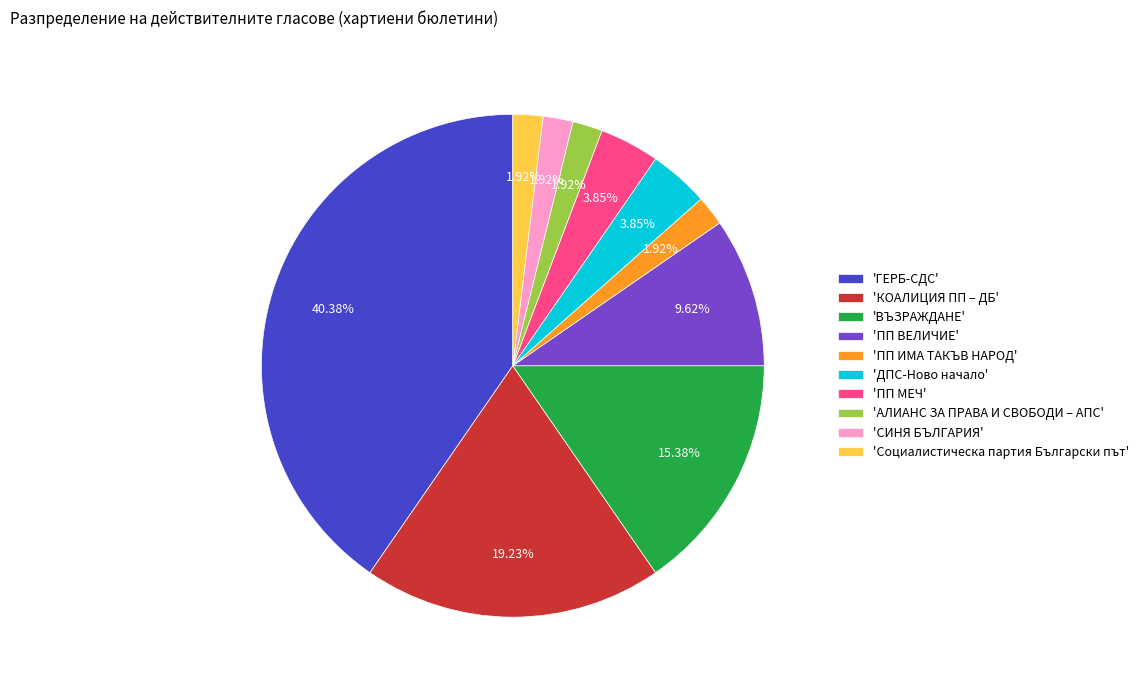

Which has a higher value, 'ПП МЕЧ' or 'ГЕРБ-СДС'?

'ГЕРБ-СДС'